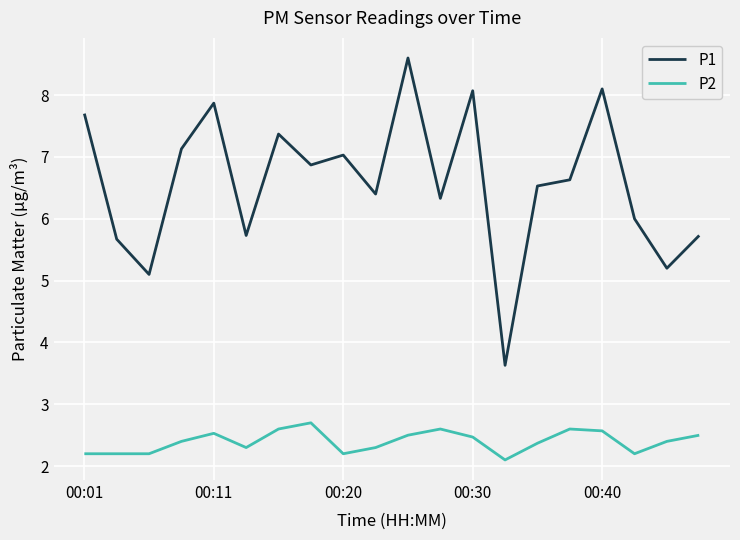

True or false: P2 and P1 cross at least once.

False